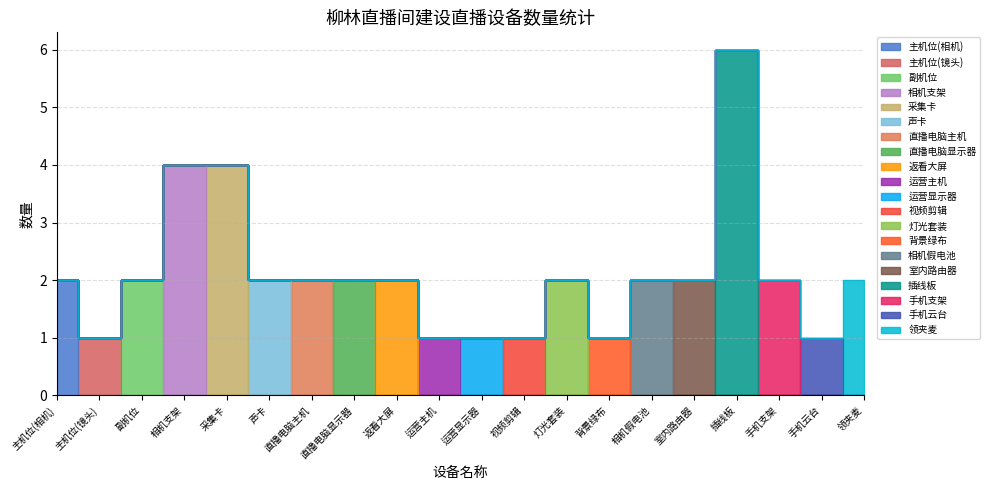

List the labels in order of value, largest first.

插线板, 相机支架, 采集卡, 主机位(相机), 副机位, 声卡, 直播电脑主机, 直播电脑显示器, 返看大屏, 灯光套装, 相机假电池, 室内路由器, 手机支架, 领夹麦, 主机位(镜头), 运营主机, 运营显示器, 视频剪辑, 背景绿布, 手机云台